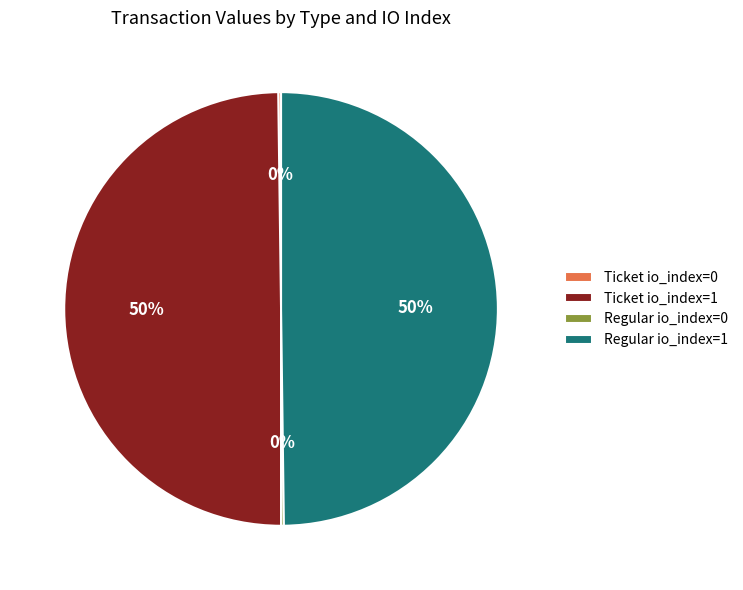

To the nearest percent, what is the combined percentage of Regular io_index=1 and Ticket io_index=1?

100%